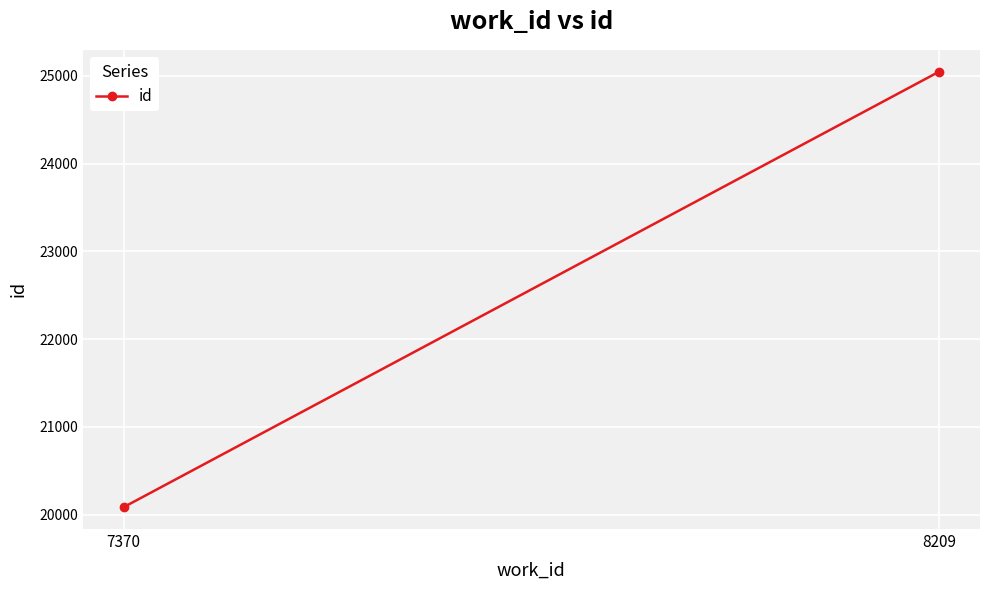

What is the average value?

22566.4